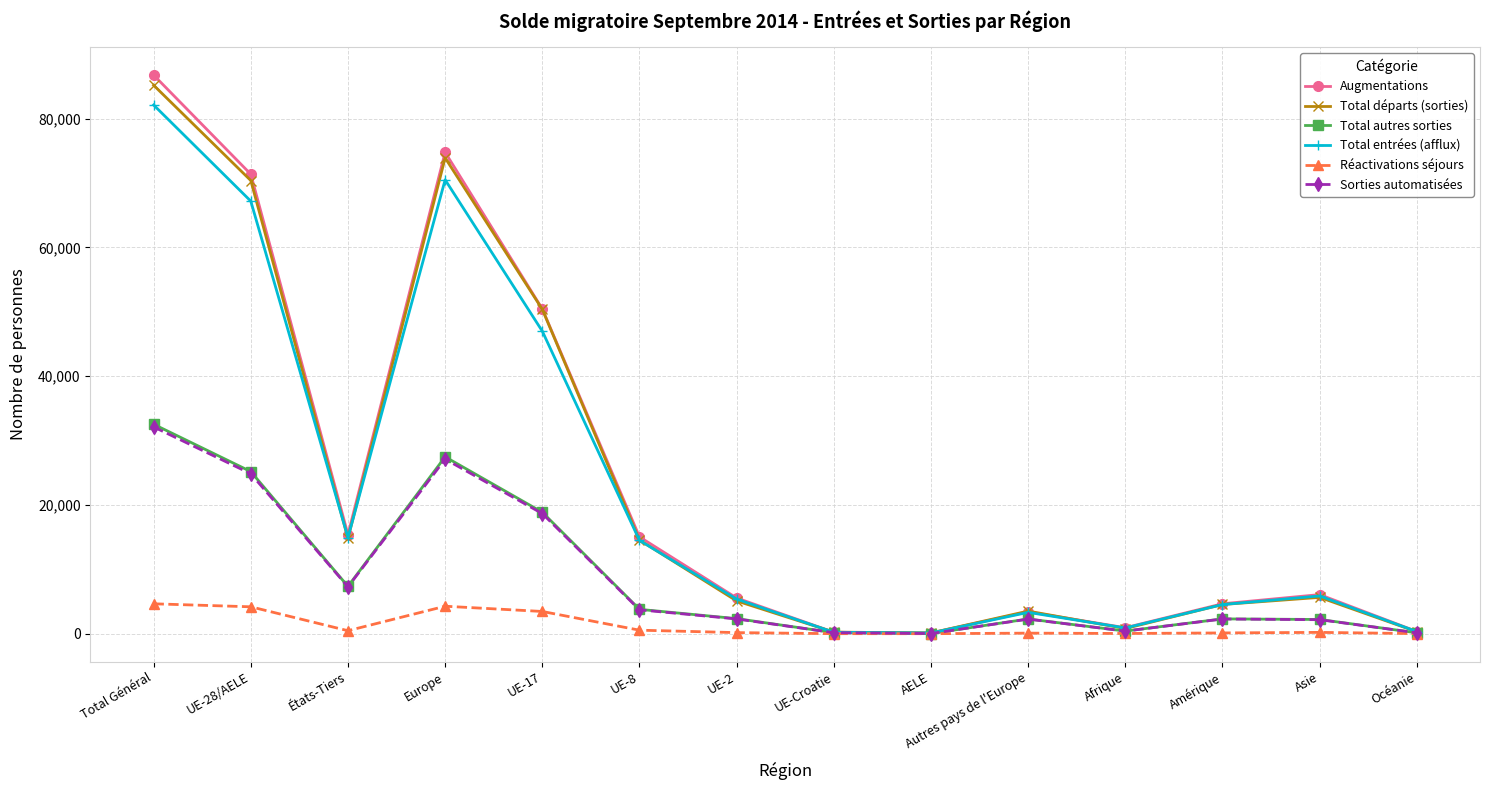

How many lines are shown in the chart?

6